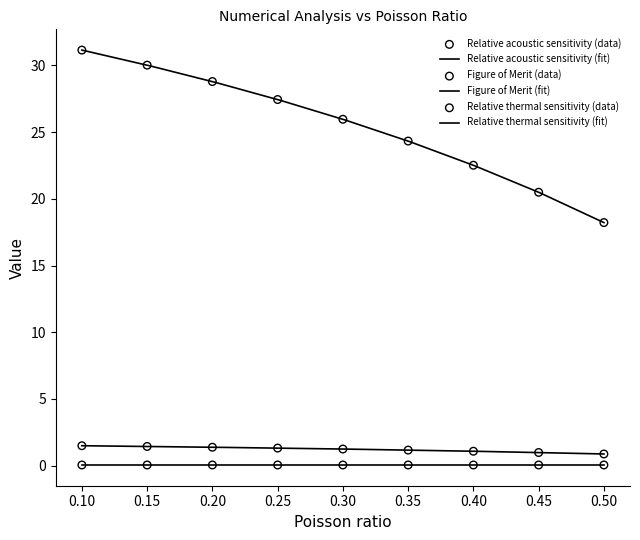

Which series has the largest Y range (max minus min)?

Figure of Merit